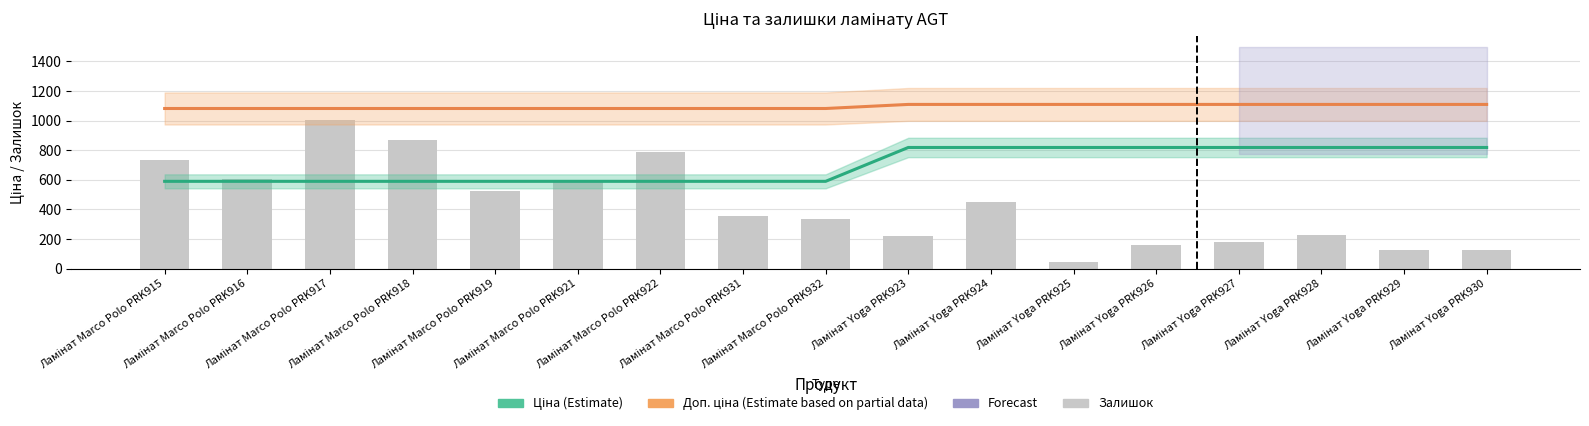

Is it true that Ціна (Estimate) equals 818.5 at Ламінат Yoga PRK927?

True